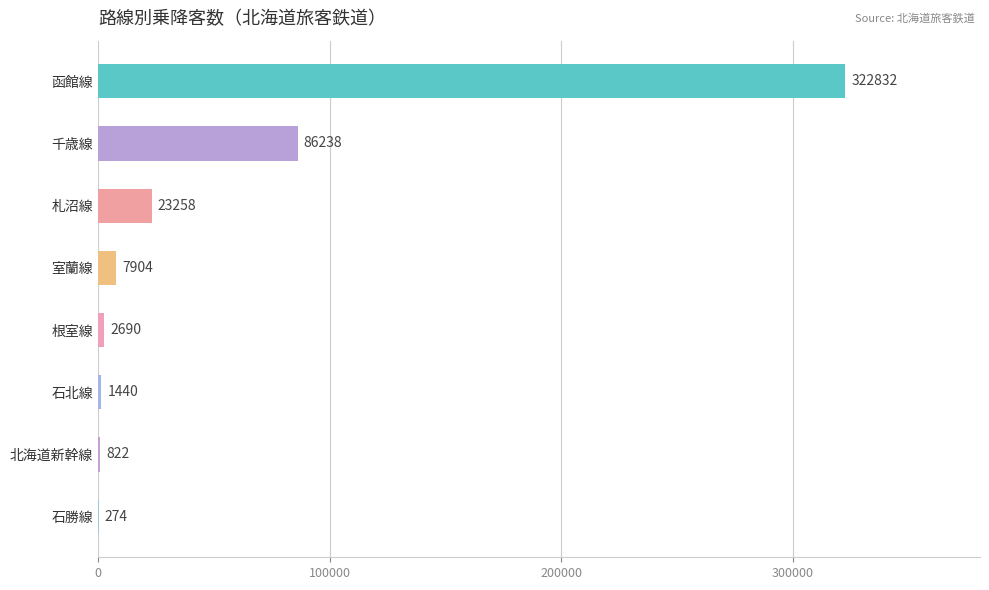

What is the sum of all values?

445458